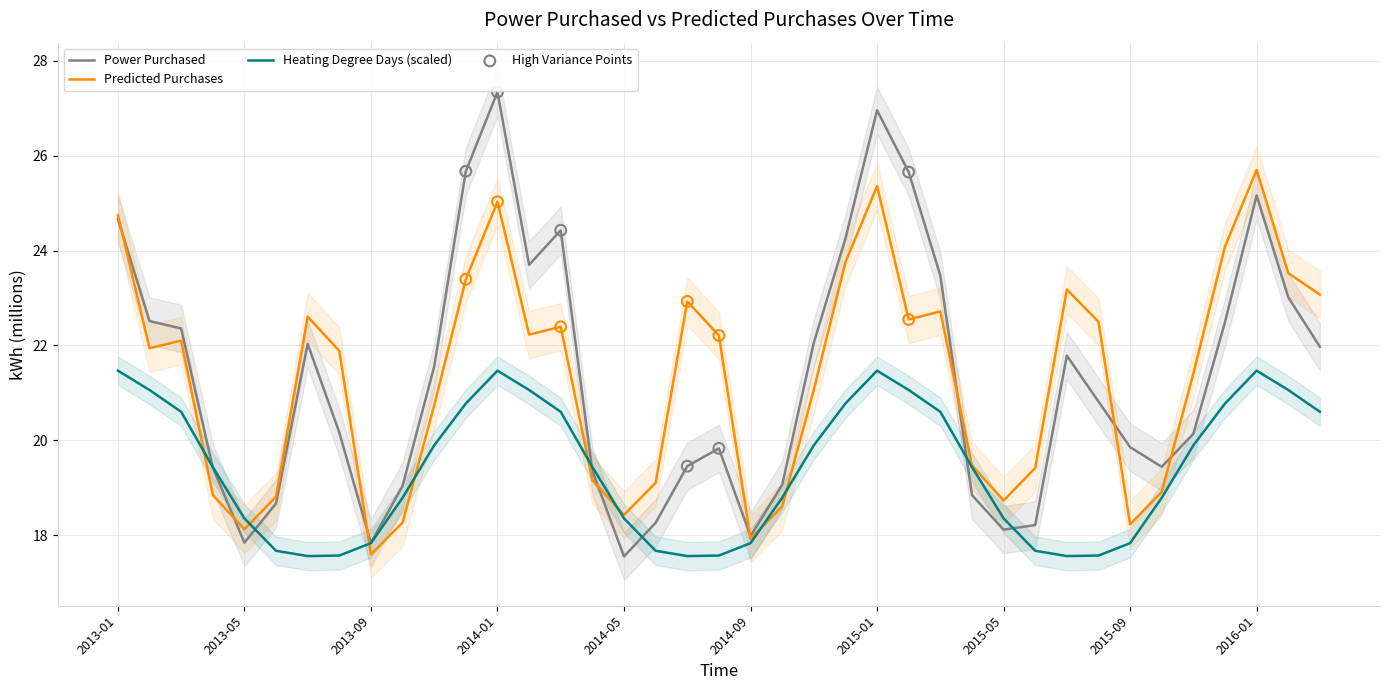

At which category is the sum across all series the highest?

2014-01